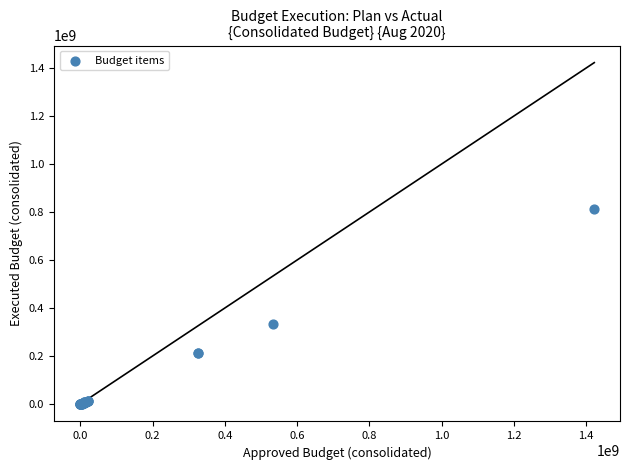

What Y value in the scatter plot is closest to 406157840?

333196425.1